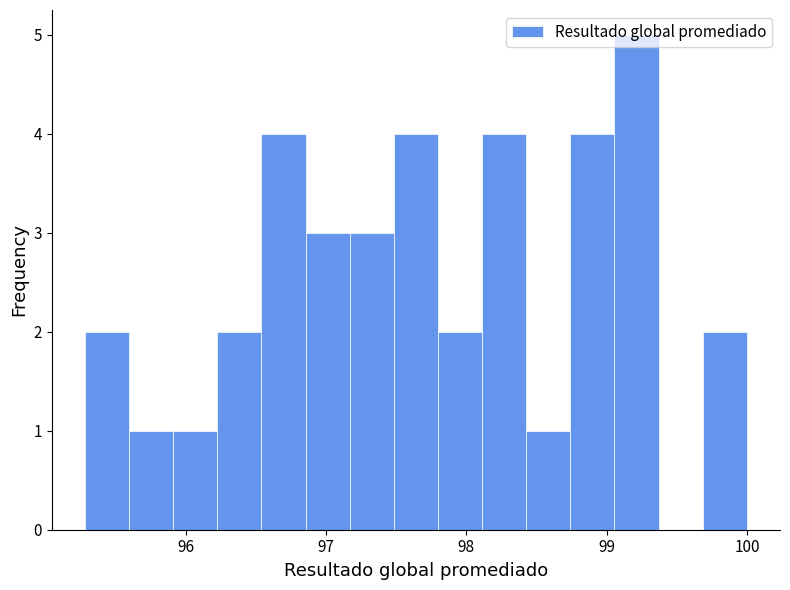

Around what value on the x-axis is the tallest bar? Give the approximate position of its centre, as read against the axis.

99.2